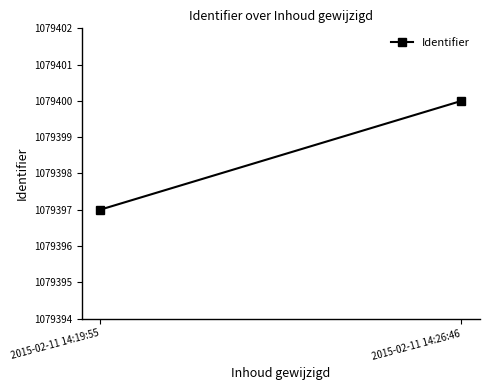

Is this an area chart (filled region under the line)?

No